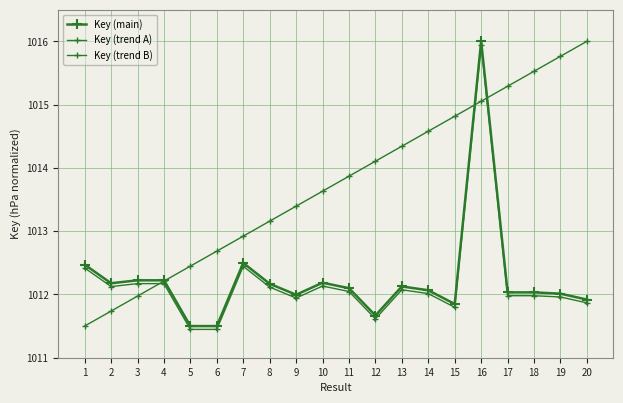

What is the value of the Key (trend B) point at the 11th from the left?

1013.9